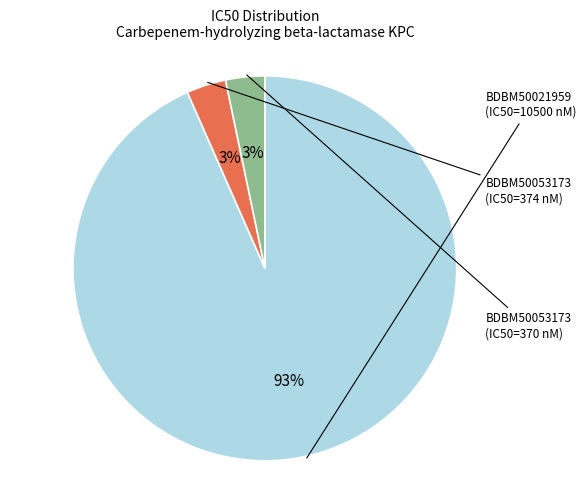

Is there a majority slice in this chart?

Yes